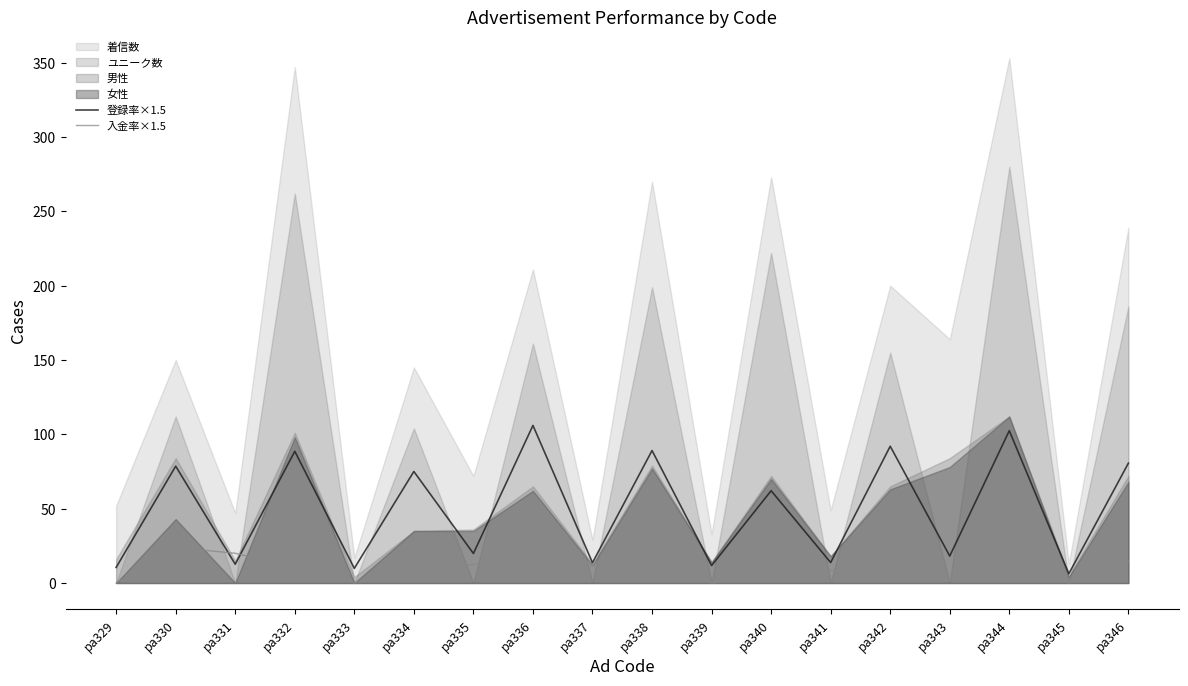

Rank the categories by 入金率×1.5 value from lowest to highest.

pa329, pa333, pa339, pa345, pa343, pa340, pa341, pa334, pa342, pa332, pa337, pa344, pa335, pa338, pa346, pa336, pa331, pa330